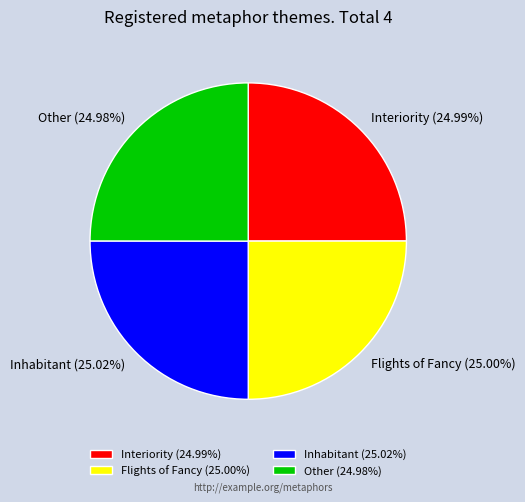

How many slices are in this pie chart?

4